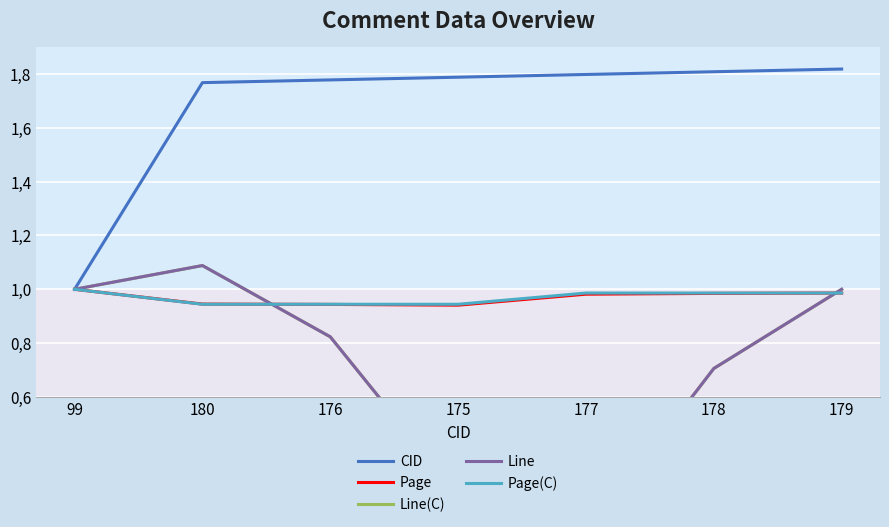

What is the sum of the Line(C) values at 178 and 176?

1.5